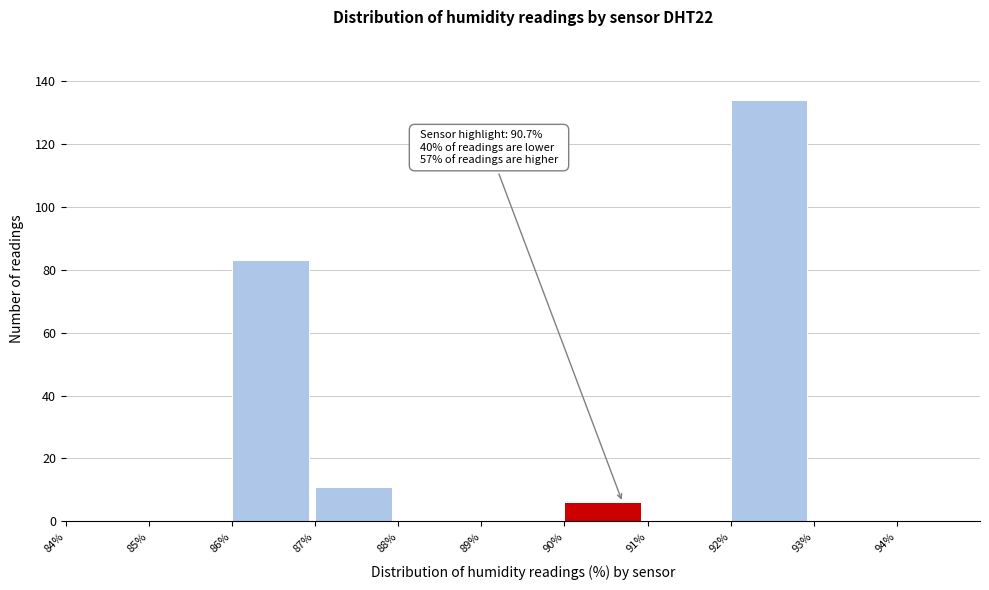

Which range on the x-axis has the tallest bar?

92 to 93